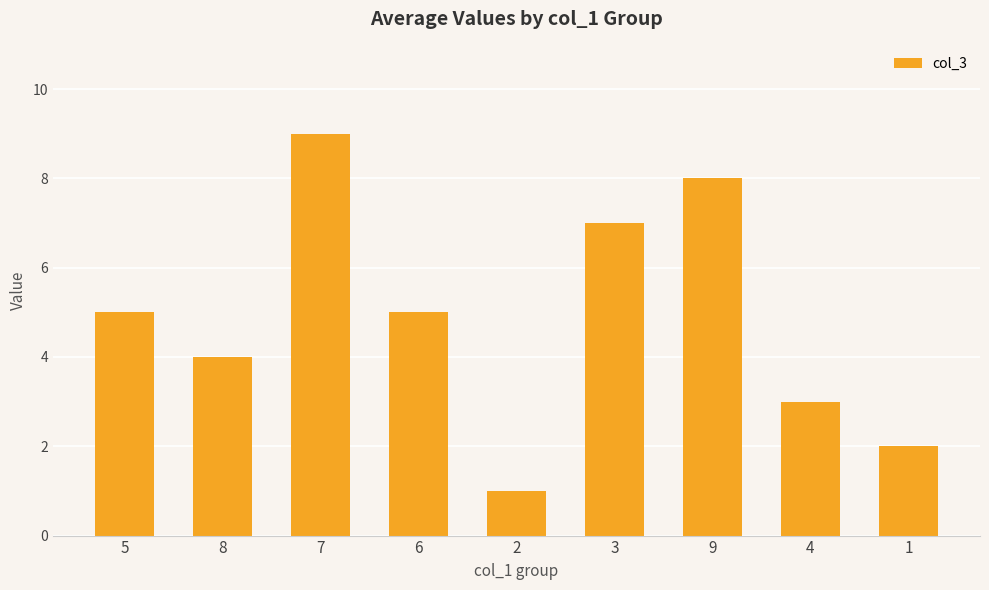

What is the average value?

5